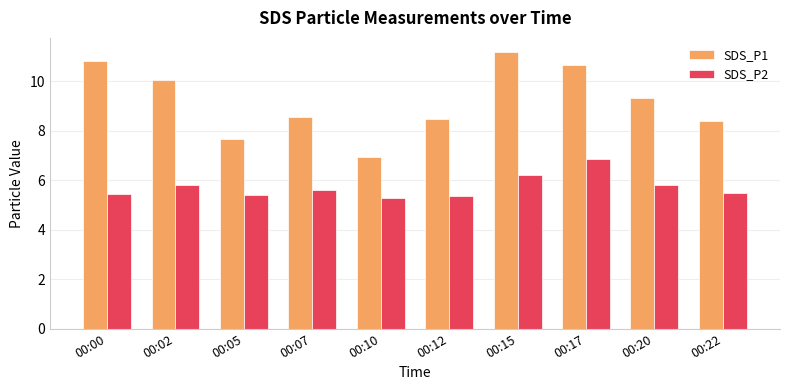

List the series in order of their peak value, lowest first.

SDS_P2, SDS_P1